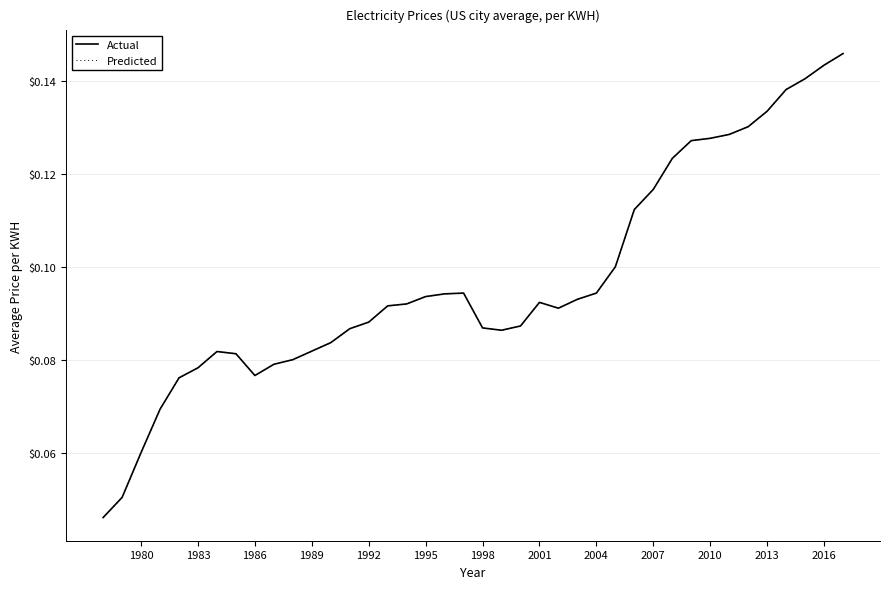

Does the chart display data point markers on the line(s)?

No